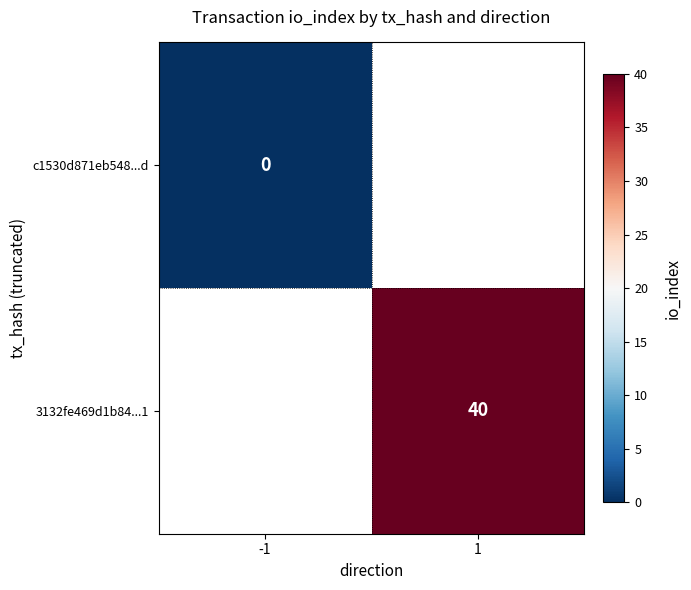

Is it true that 3132fe469d1b84...1 equals 17 at 1?

False